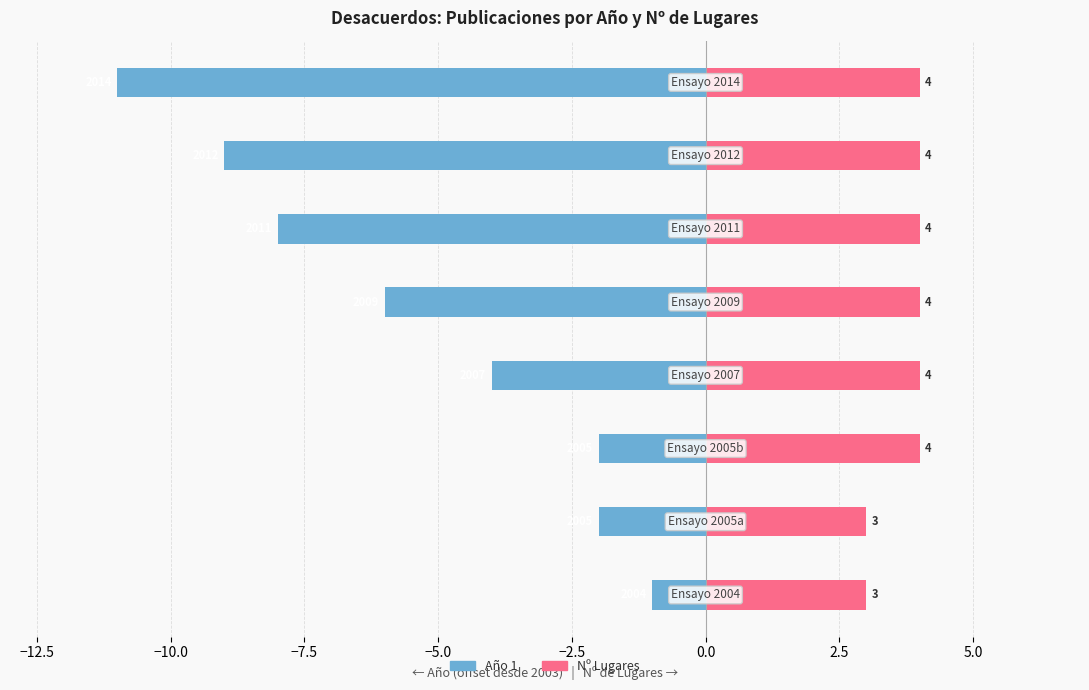

Rank the series by their maximum value, from highest to lowest.

Nº Lugares, Año 1